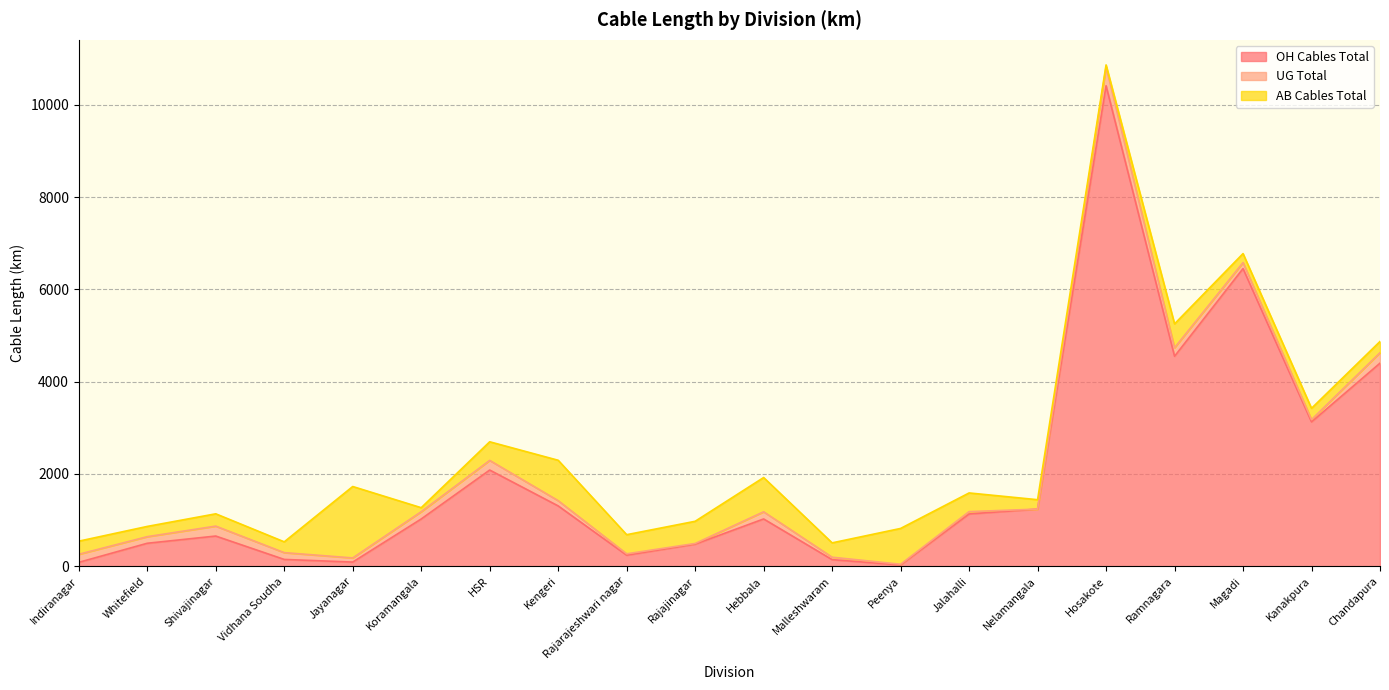

Does the chart have visible grid lines?

Yes